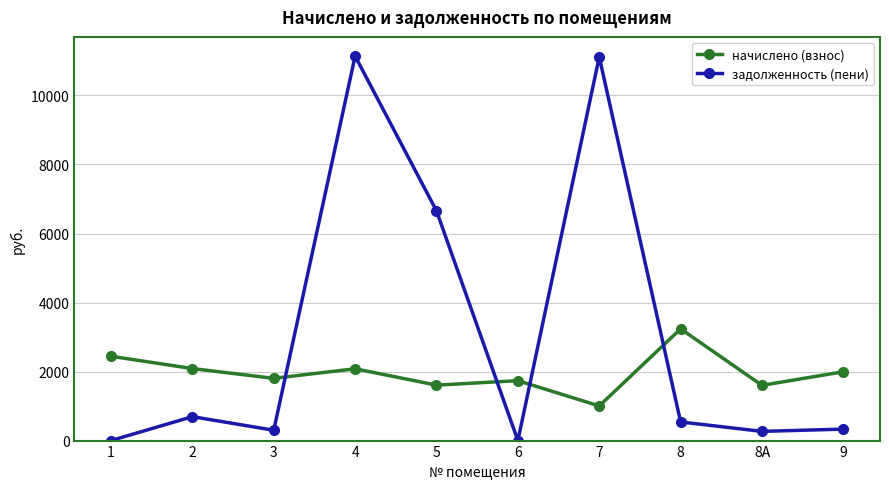

Is the value of задолженность (пени) at 8 greater than the value of начислено (взнос) at 8А?

No